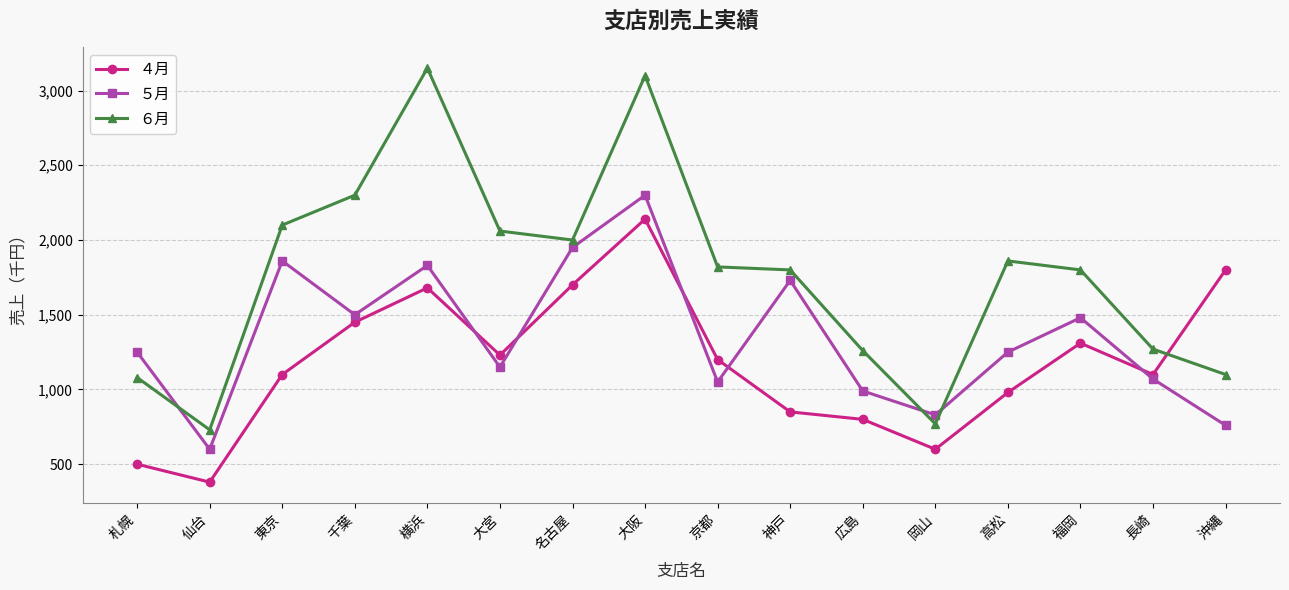

What is the average value of the ５月 series?

1350